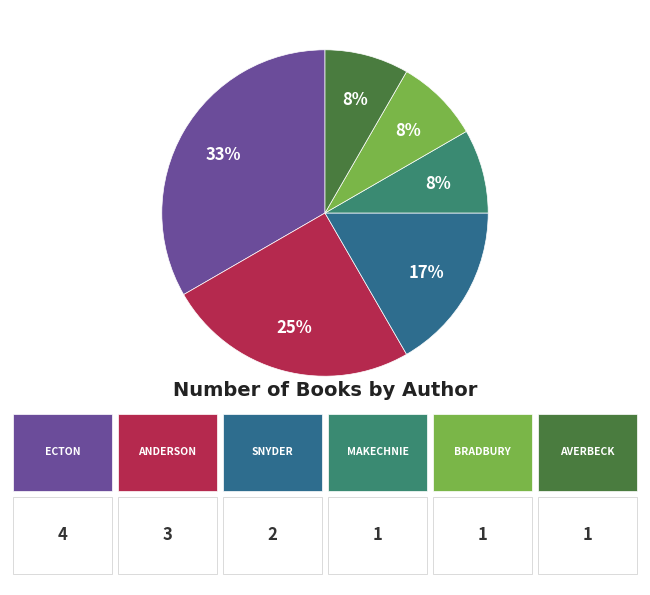

Is there a majority slice in this chart?

No